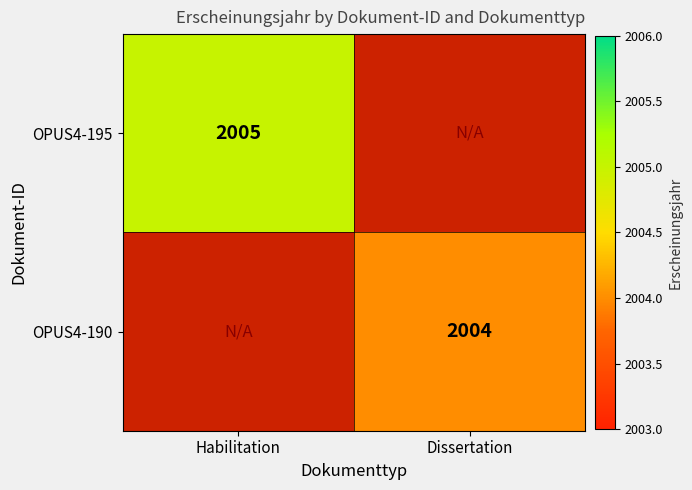

At how many categories does at least one series exceed 2004?

1